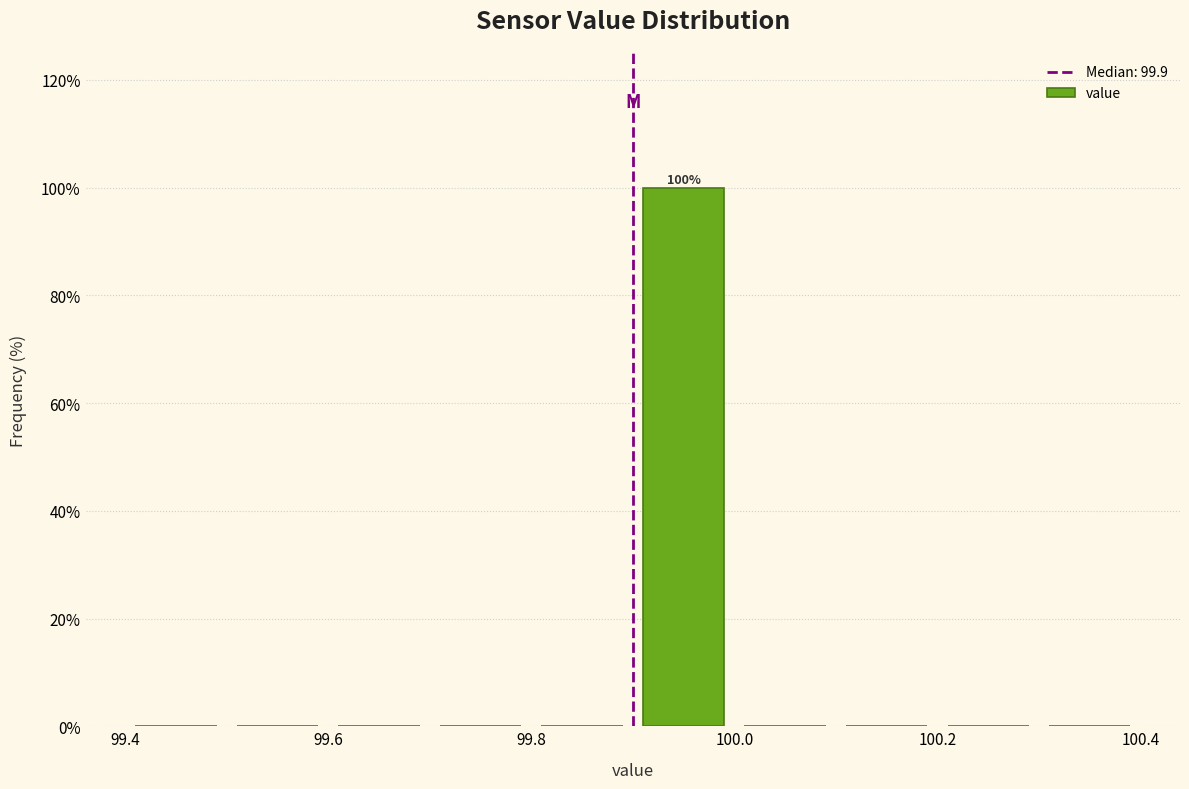

Over which range of the x-axis is the bar tallest?

99.9 to 100.0